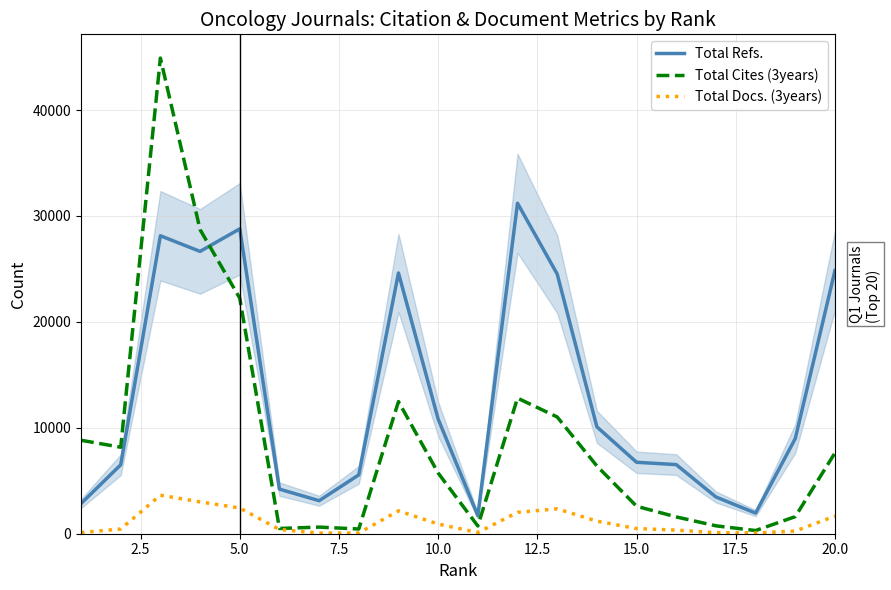

True or false: Total Docs. (3years) and Total Refs. cross at least once.

False